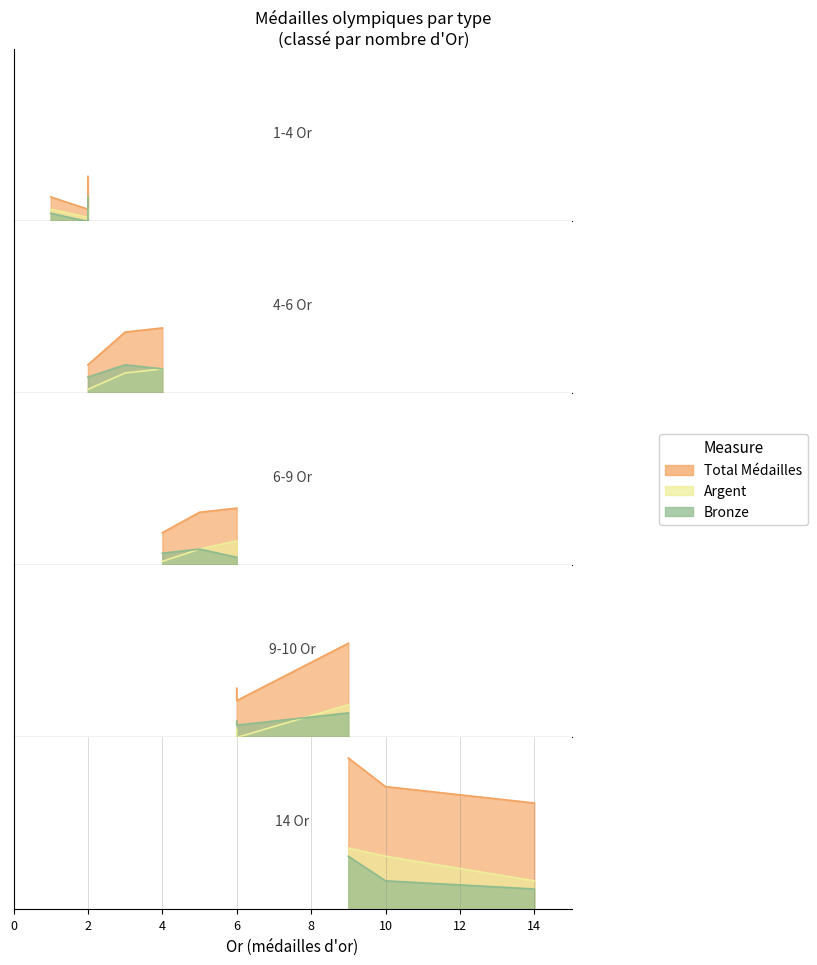

What is the smallest value displayed?

5